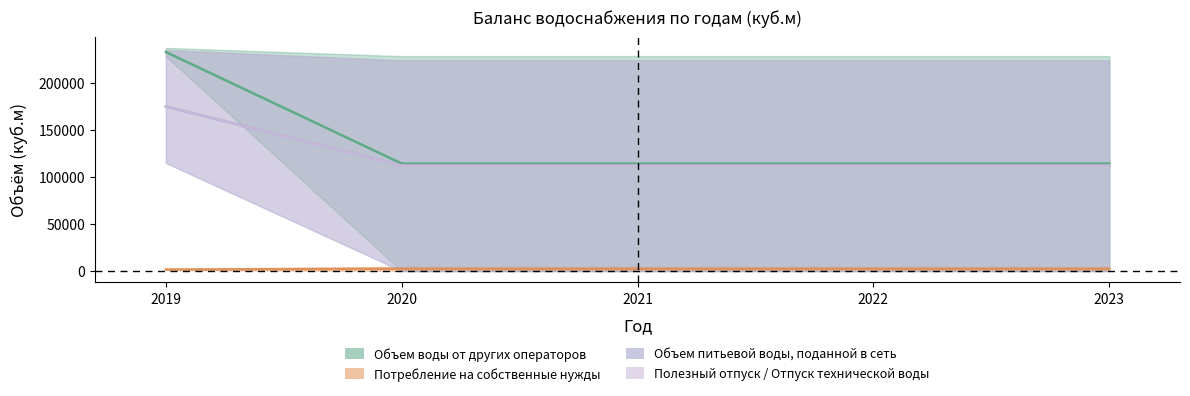

What is the sum of all Потребление на собственные нужды values?

10689.5